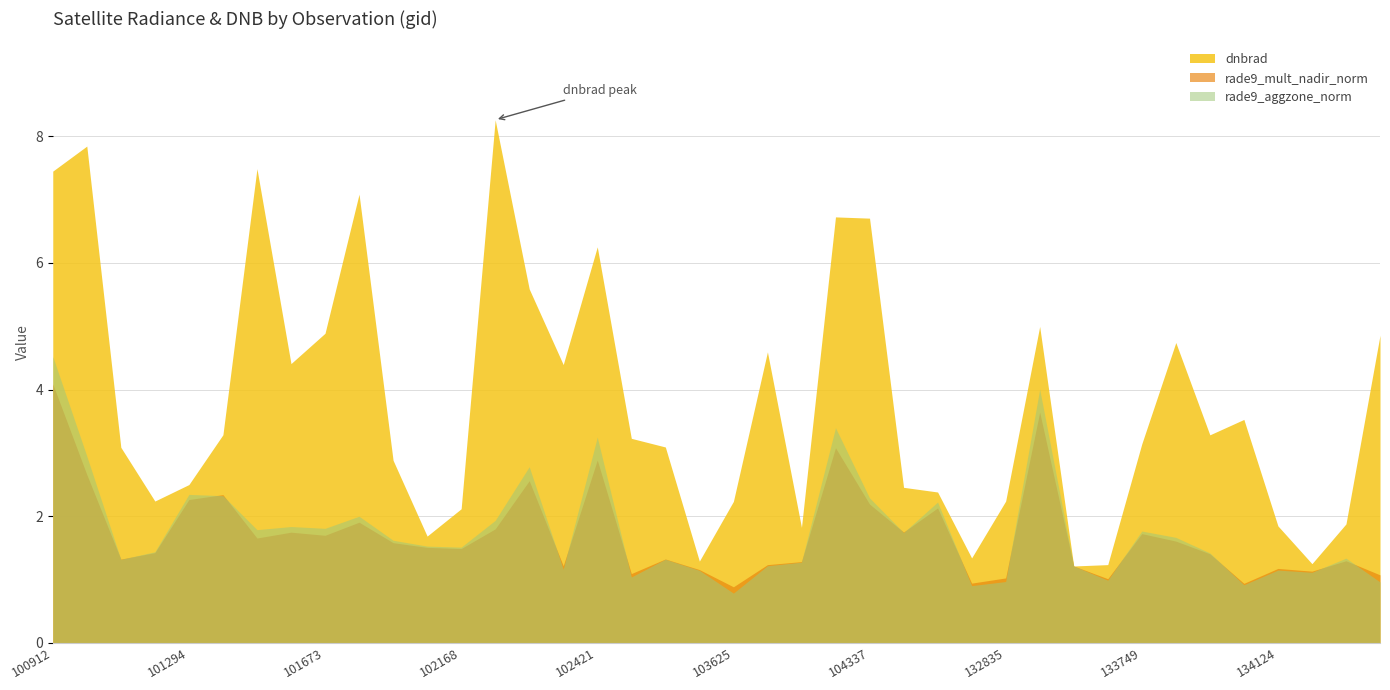

True or false: rade9_aggzone_norm has more than 0 points higher than both neighbors.

True